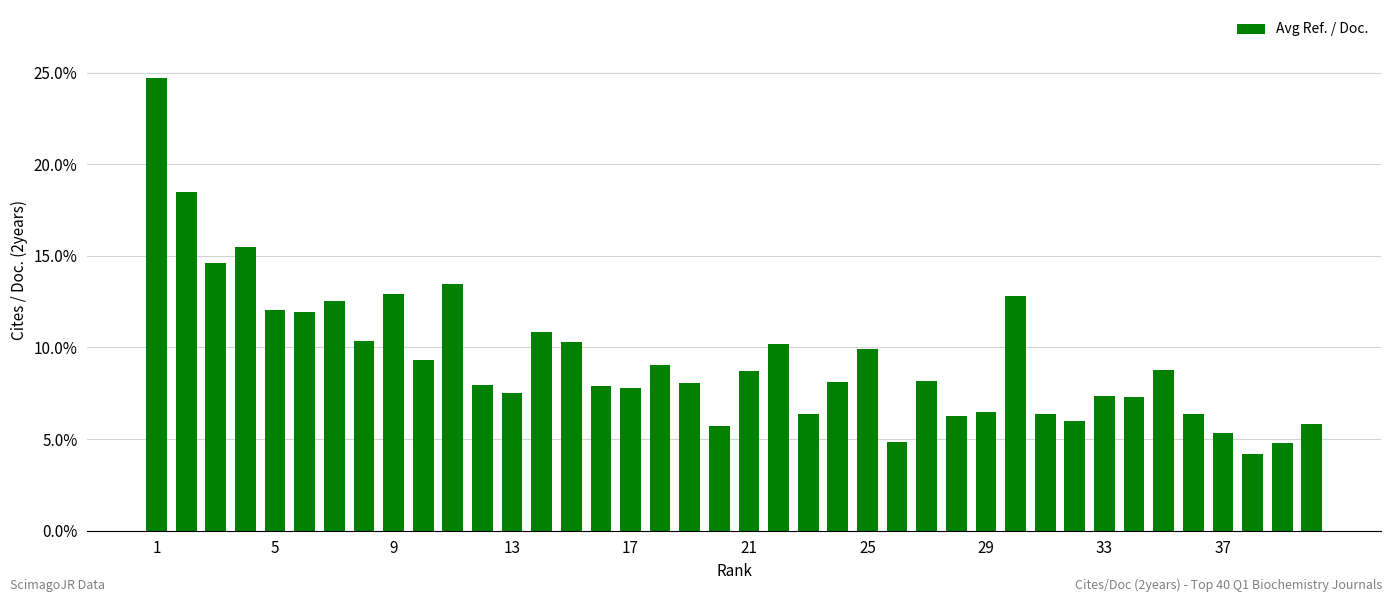

What is the sum of all values?

375.1